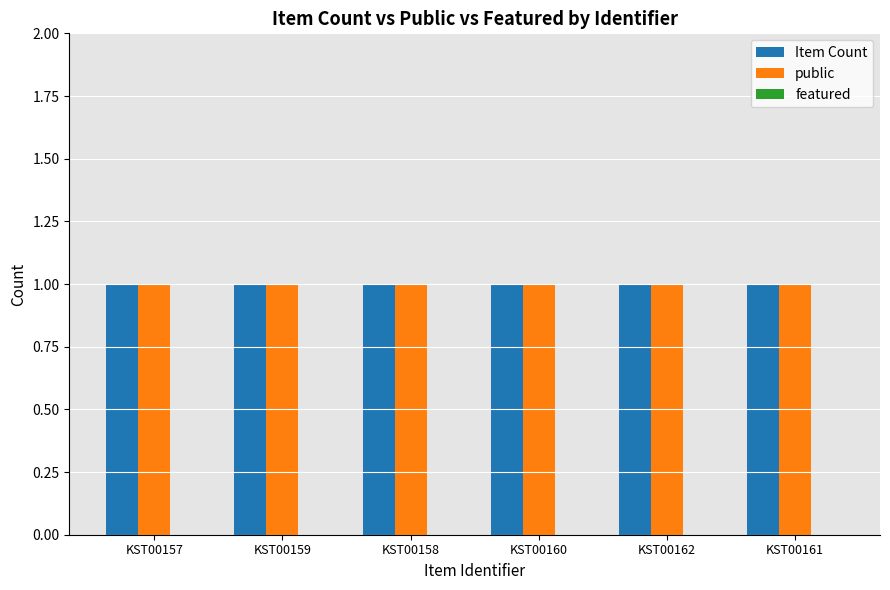

List the series in order of their peak value, lowest first.

featured, Item Count, public